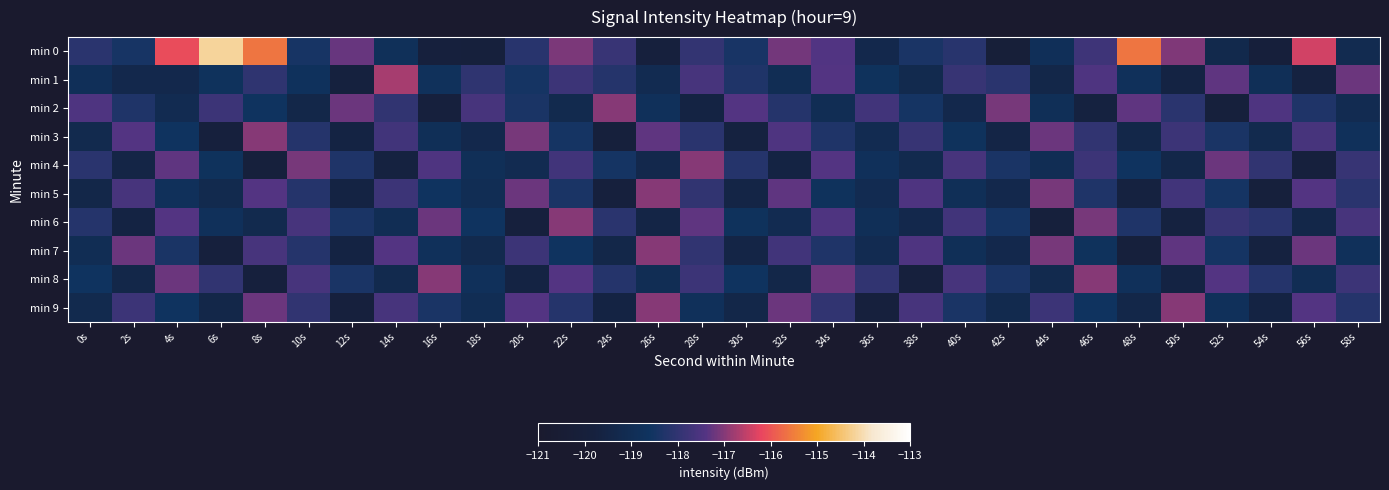

At 36s, list the series in order from largest to smallest.

min 2, min 8, min 1, min 4, min 6, min 3, min 5, min 7, min 0, min 9